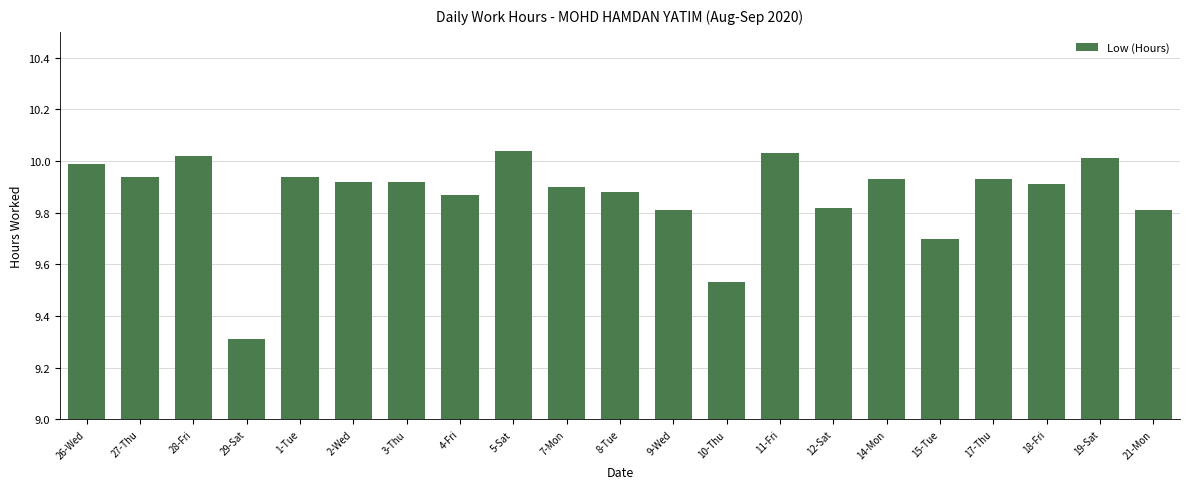

True or false: the data shows 5.6 at 8-Tue.

False